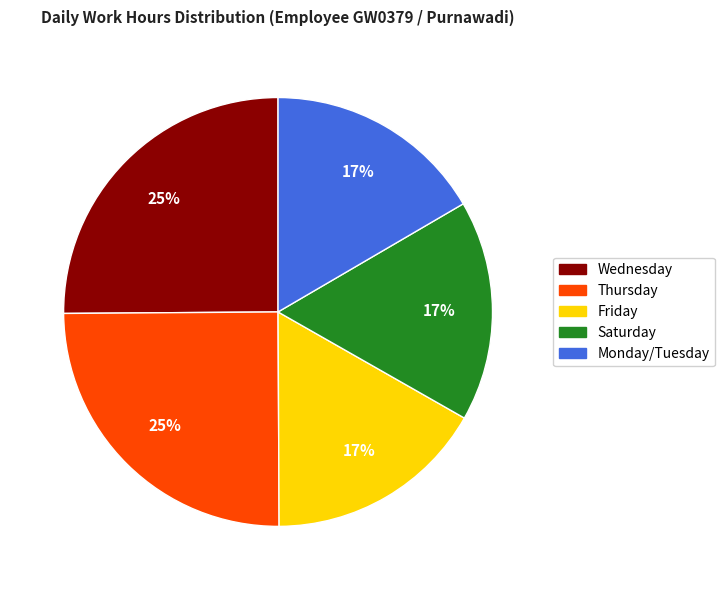

Count the number of slices in the pie.

5